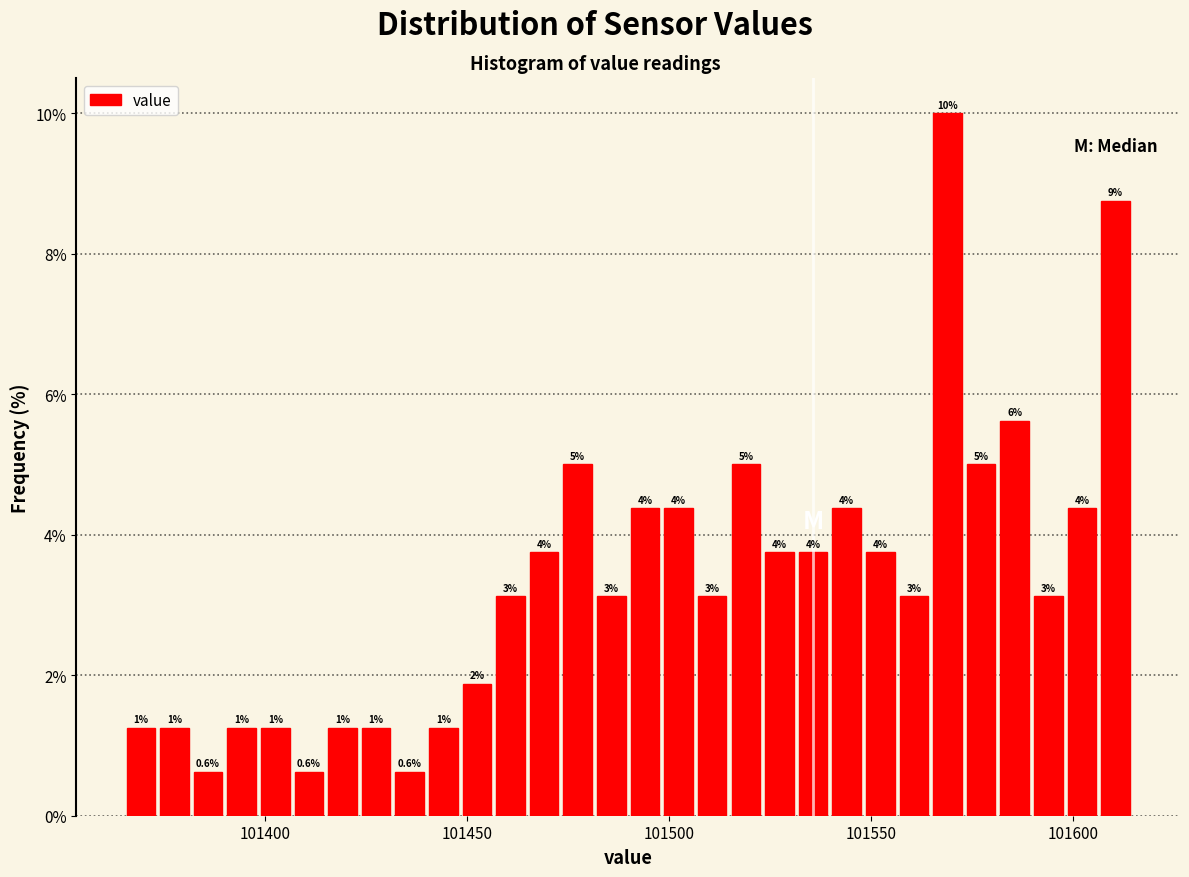

Around what value on the x-axis is the tallest bar? Give the approximate position of its centre, as read against the axis.

101570